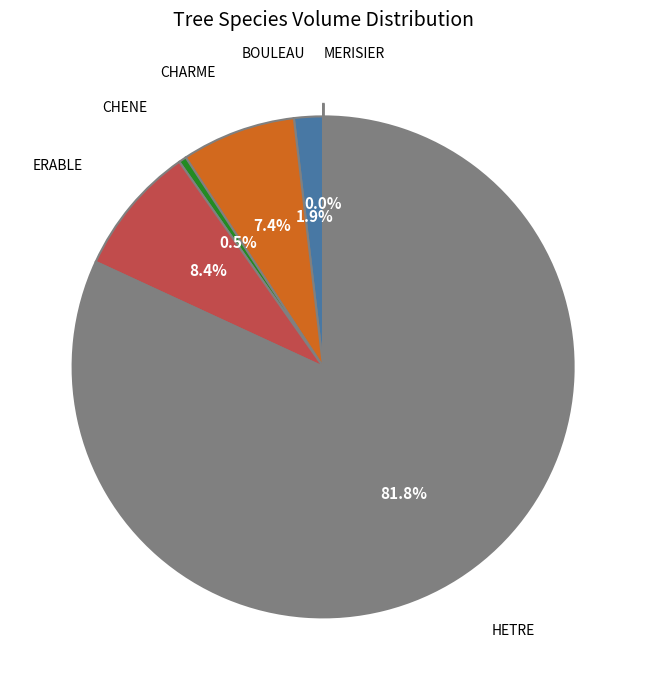

Is there a majority slice in this chart?

Yes